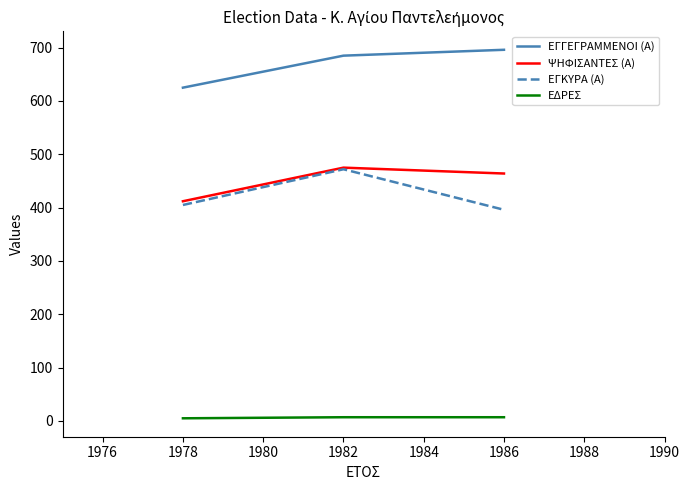

What is the greatest value displayed?

696